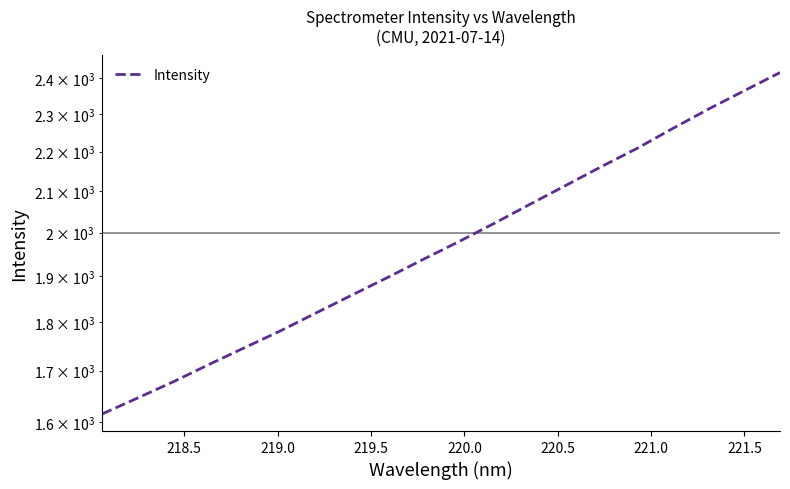

Count the number of values greater than 1979.

10